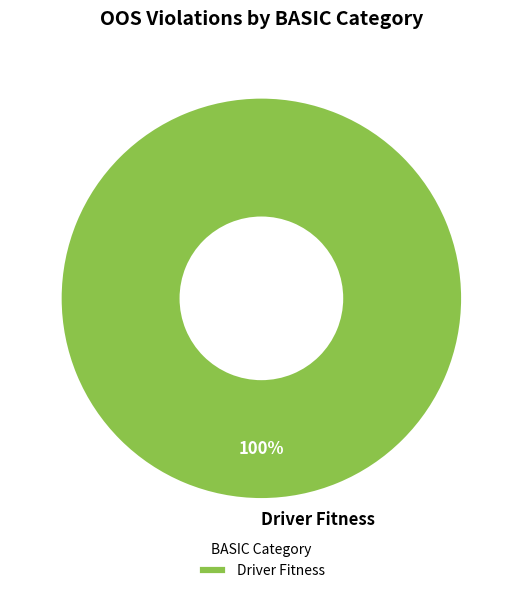

What percentage is the Driver Fitness slice, to the nearest percent?

100%